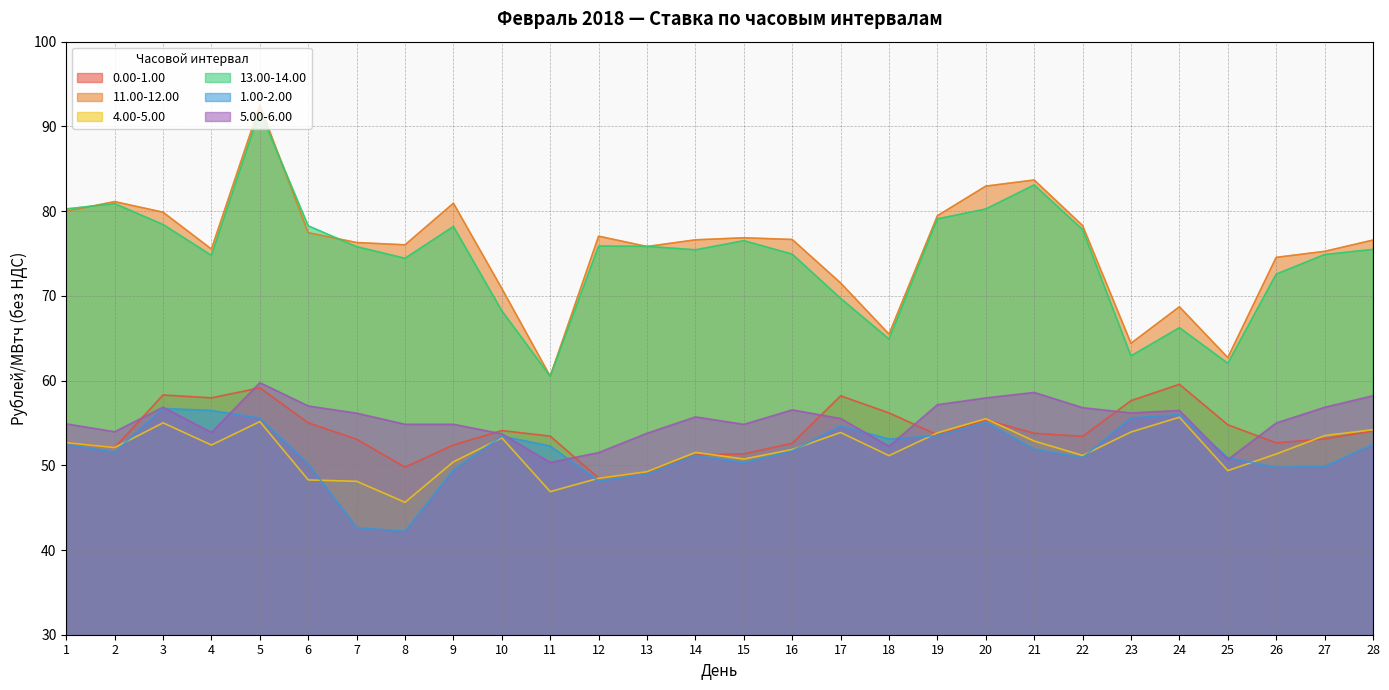

Between 14 and 28, which is larger?

28